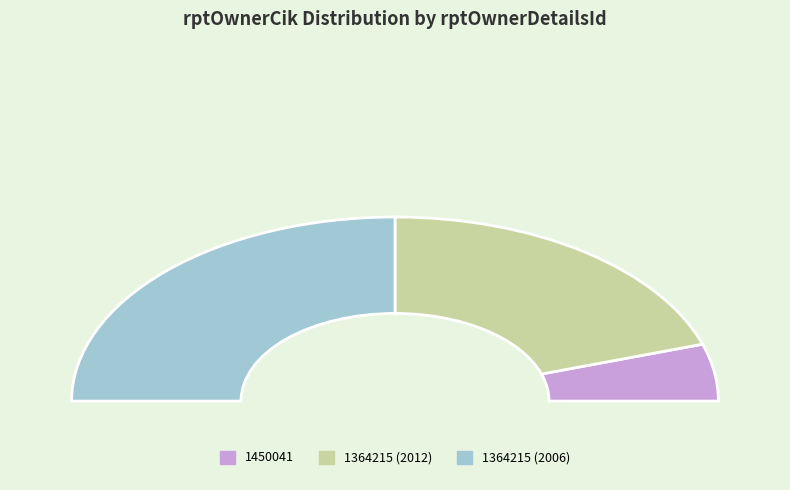

What portion of the pie excludes 1364215 (2006)?

50.0%